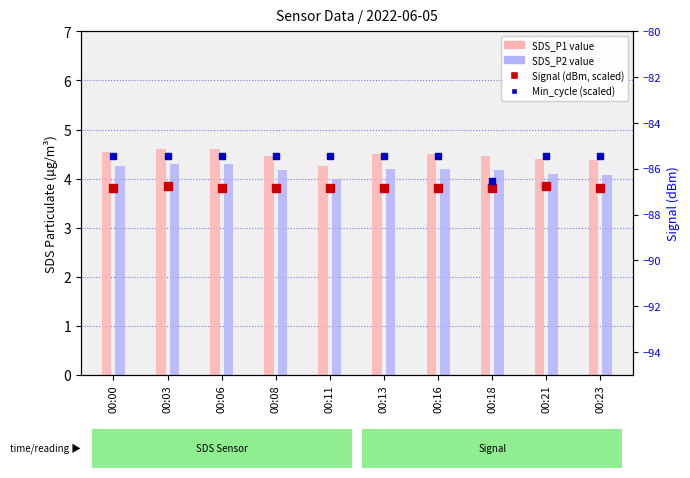

How many values in the SDS_P2 series exceed 4?

9